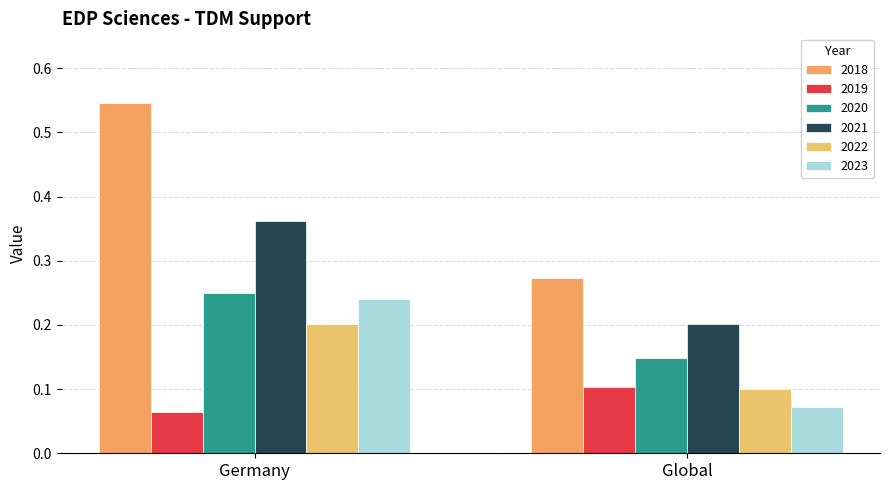

Count the number of categories in the chart.

2